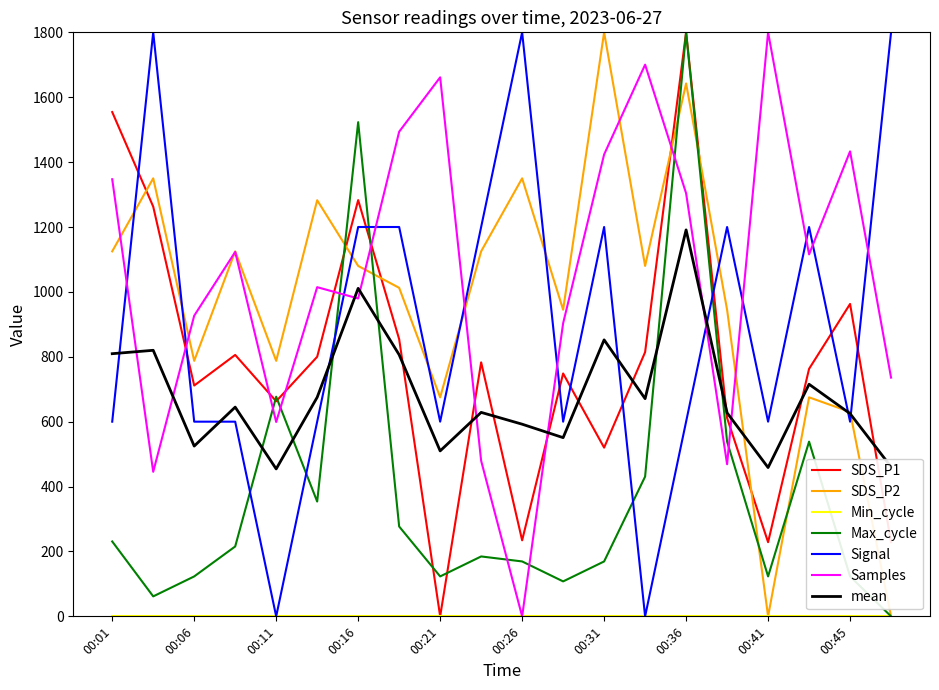

What is the maximum value shown in the chart?

1800.0